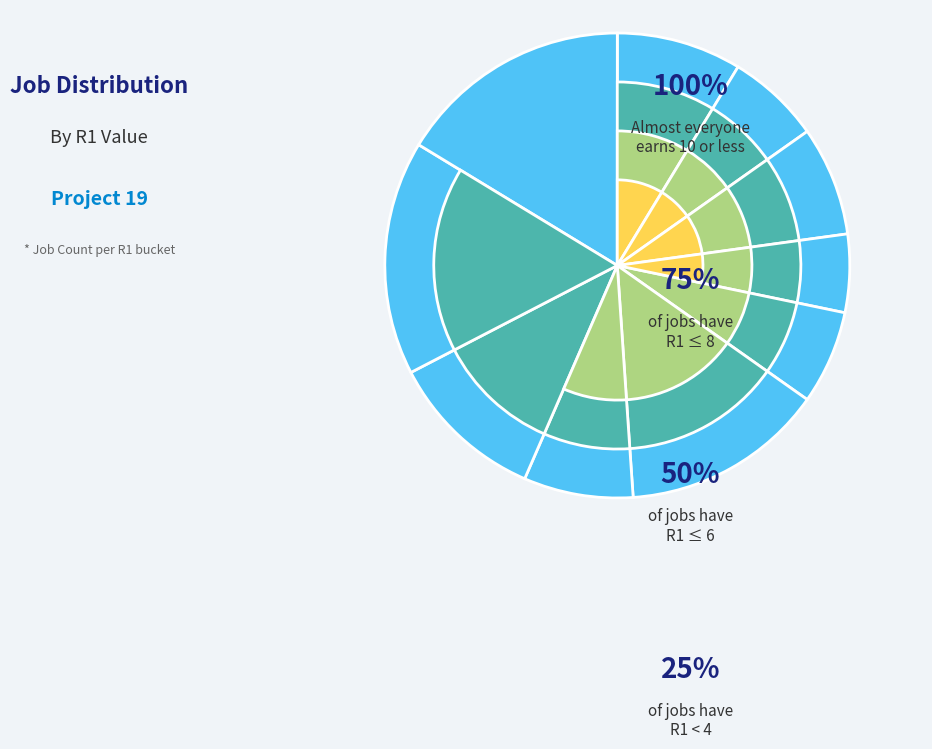

Is R1=1 the majority of the pie?

No